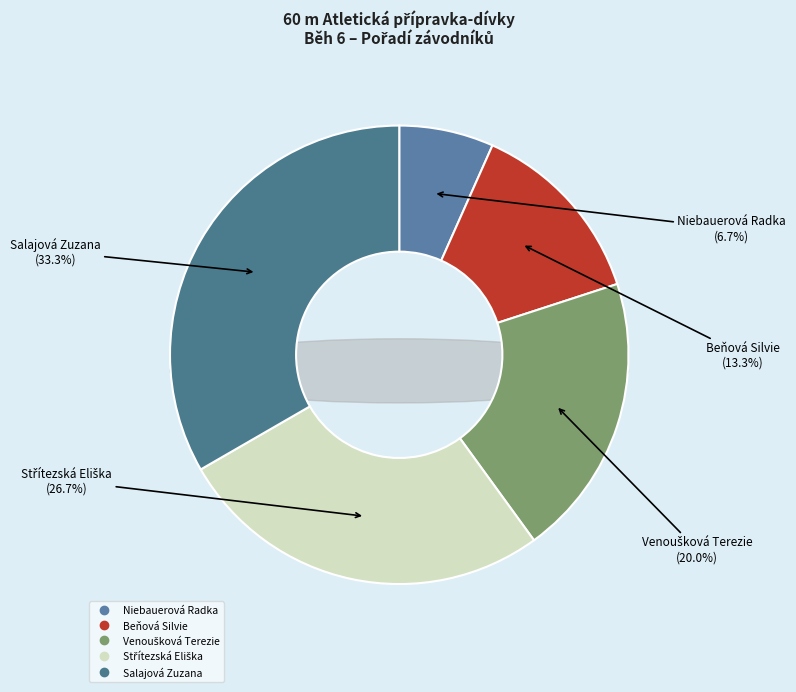

What percentage is the Niebauerová Radka slice, to the nearest percent?

7%